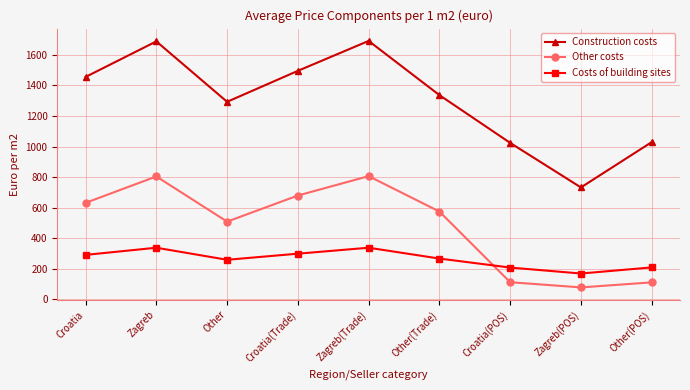

The Other costs series shows 111 at Croatia(POS). True or false?

True